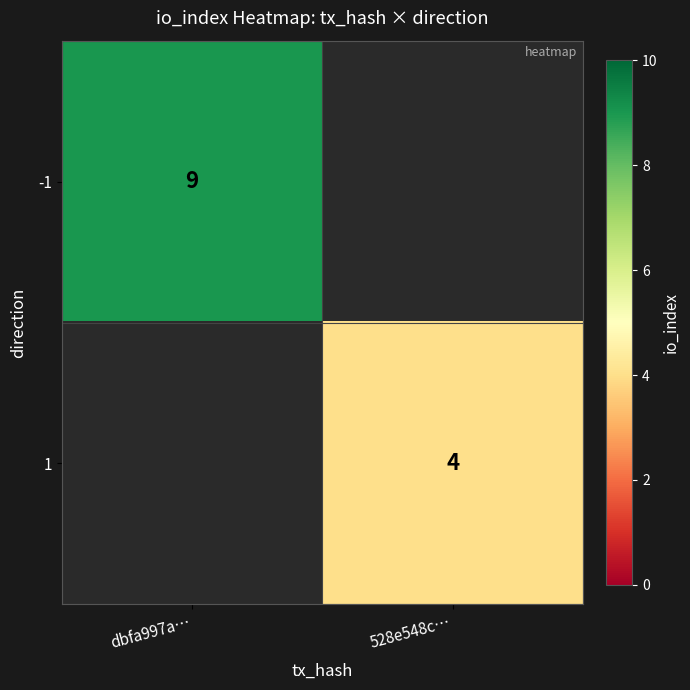

The 1 series shows 4 at 528e548c…. True or false?

True